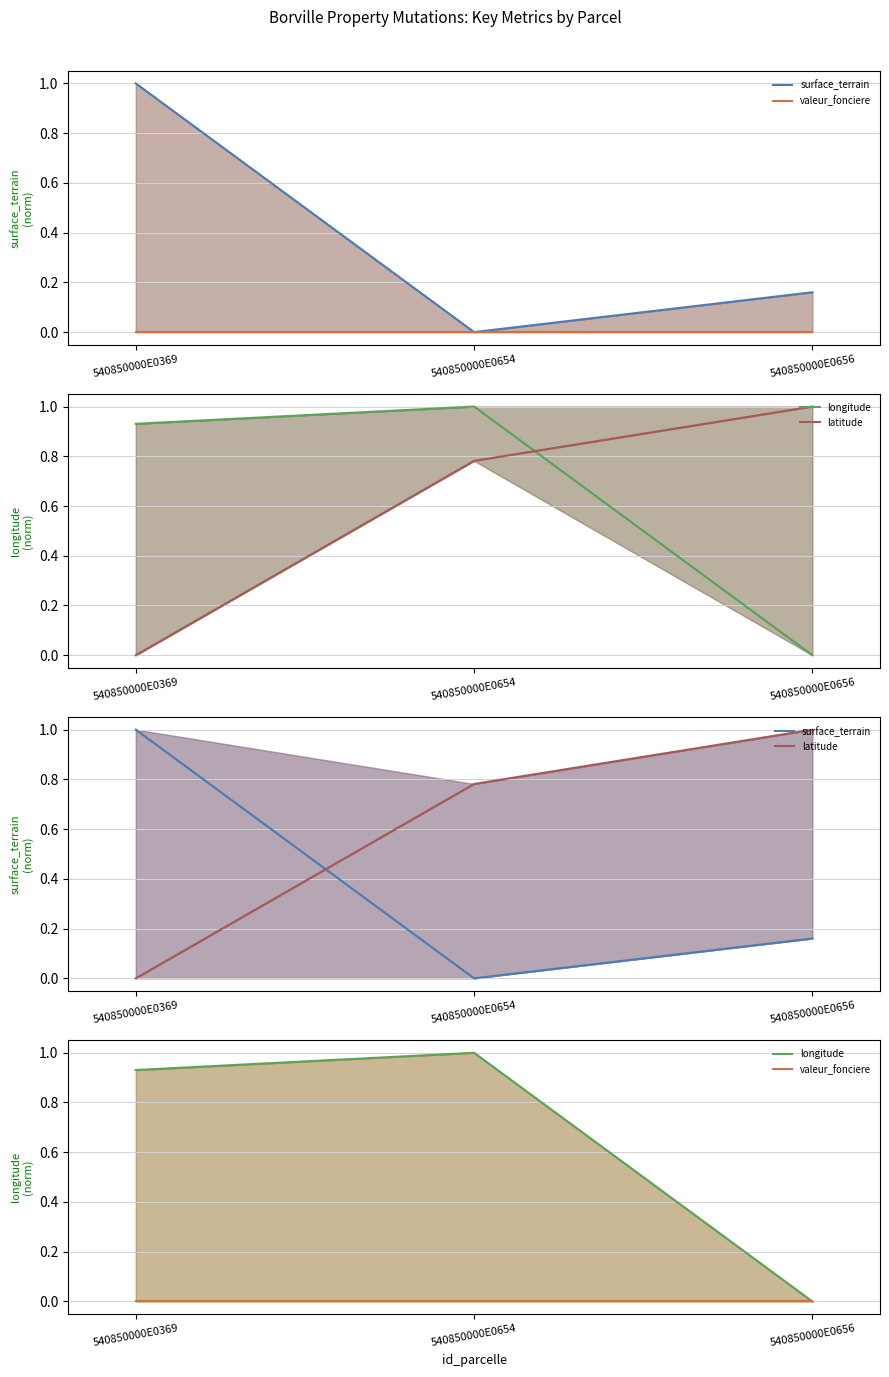

What is the greatest value displayed?

1.0